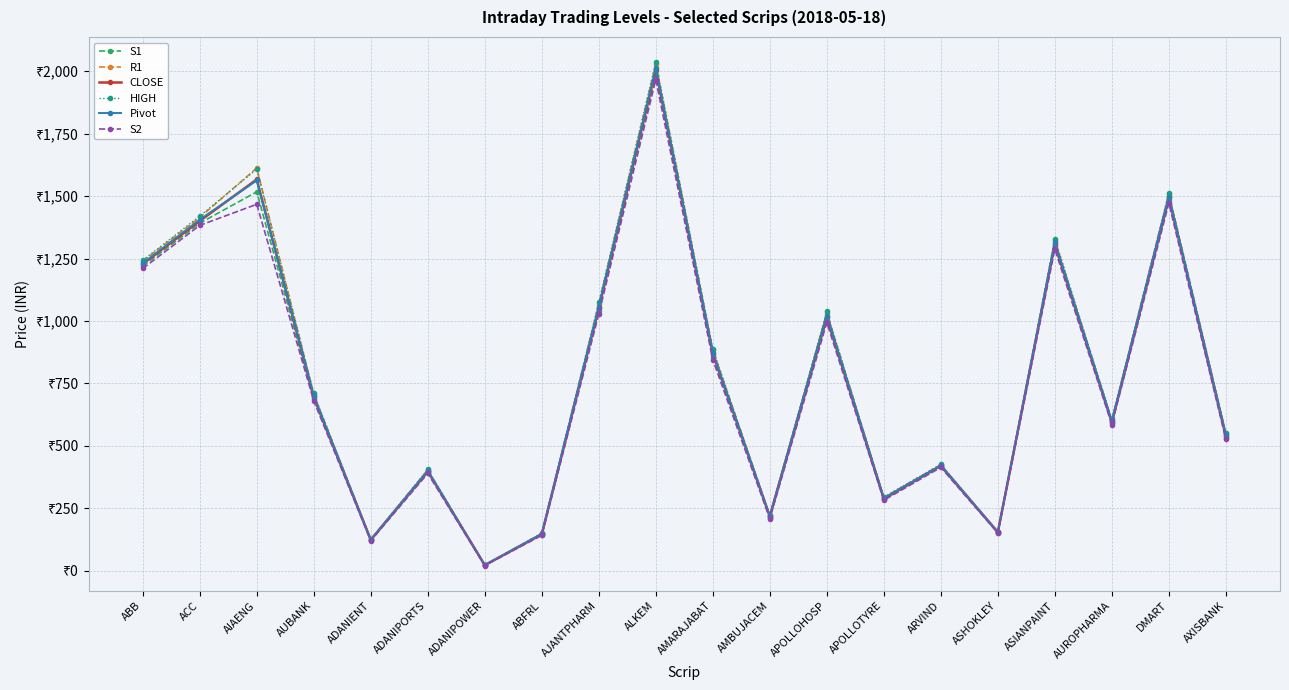

What are all the series names shown in the legend?

S1, R1, CLOSE, HIGH, Pivot, S2